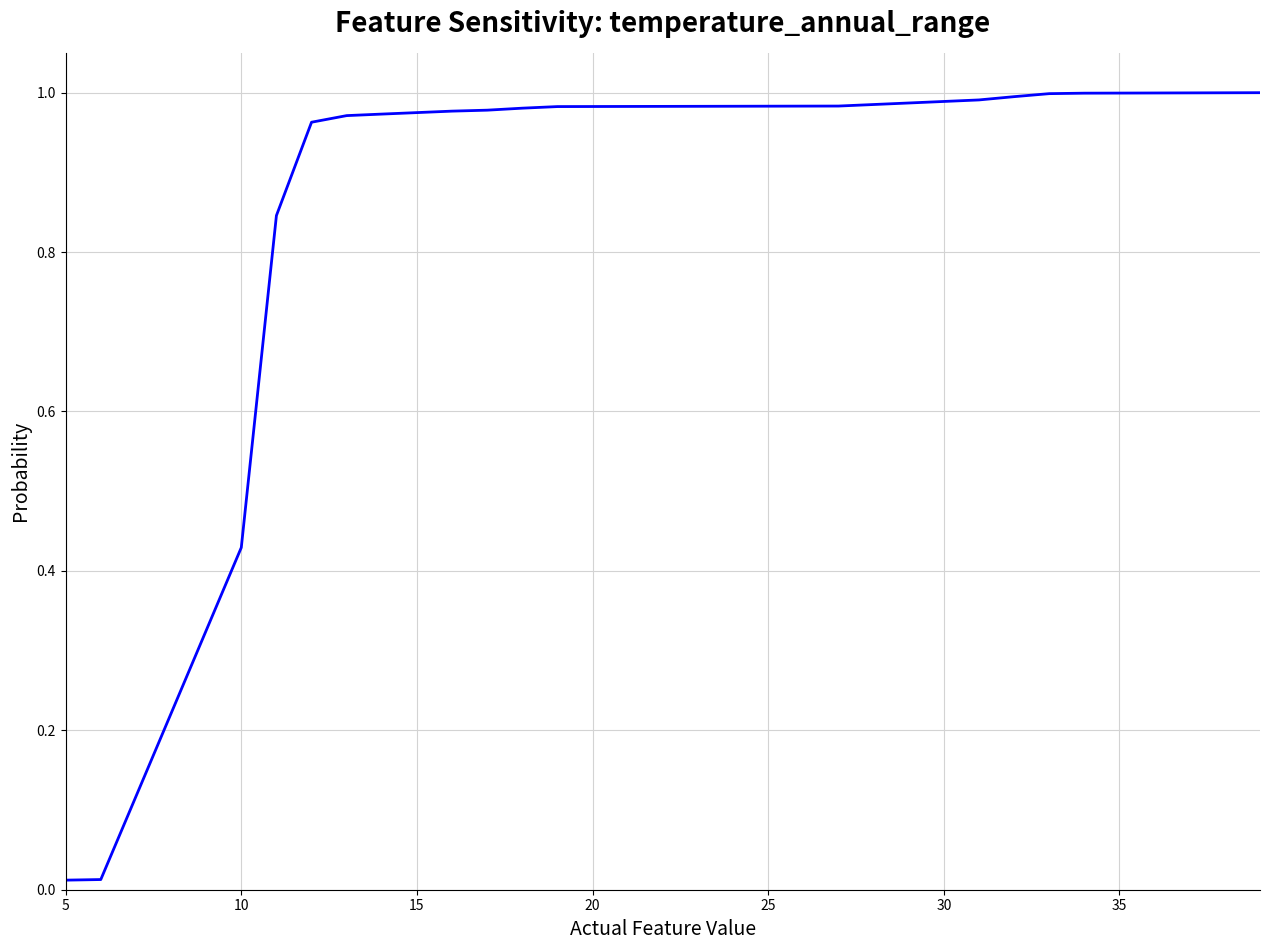

What is the difference between the second highest and minimum values?

1.0